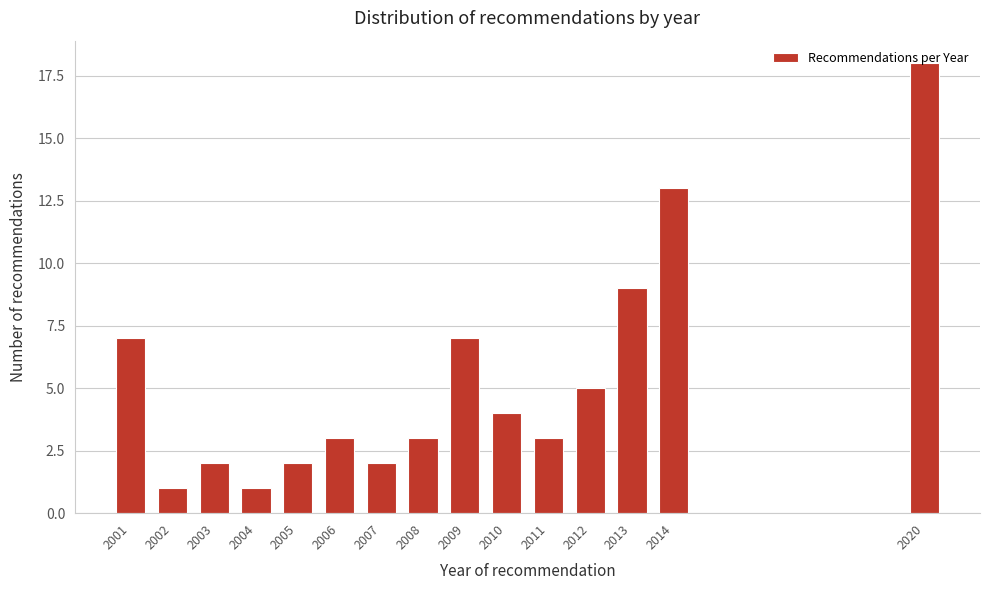

What is the difference between the second highest and minimum values?

12